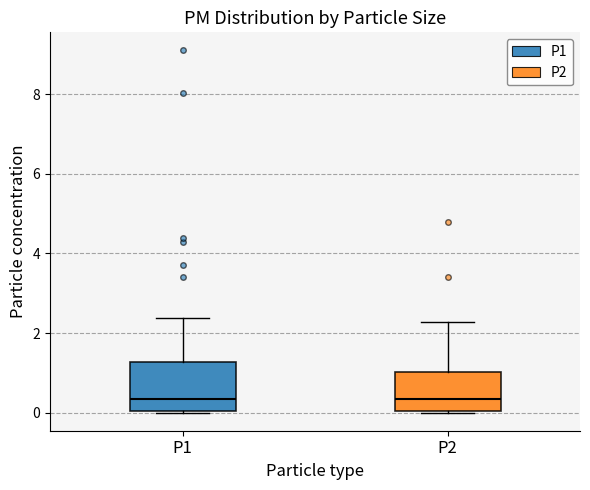

Where does the upper whisker of the box for P2 end on the y-axis? The values are not printed on the chart, so give them approximately, as read against the axis.

2.2